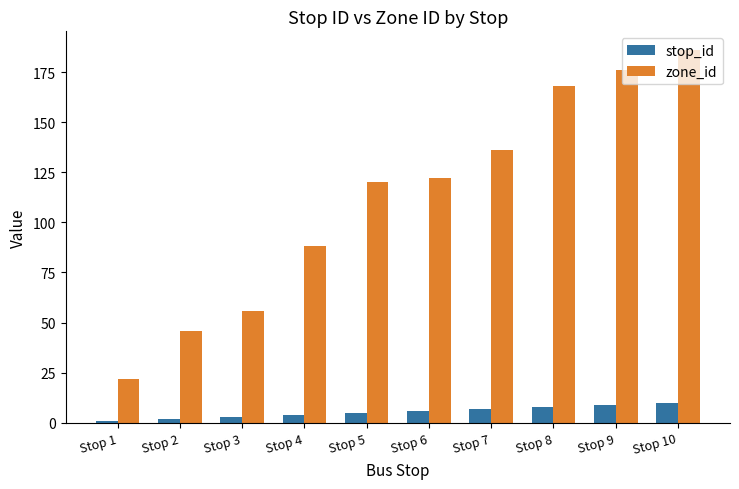

How many data points does each series have?

10